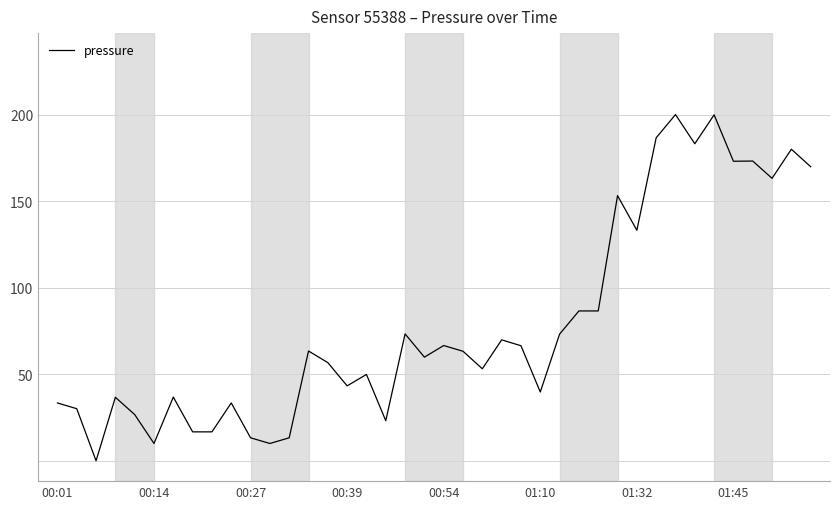

Does the chart have visible grid lines?

Yes